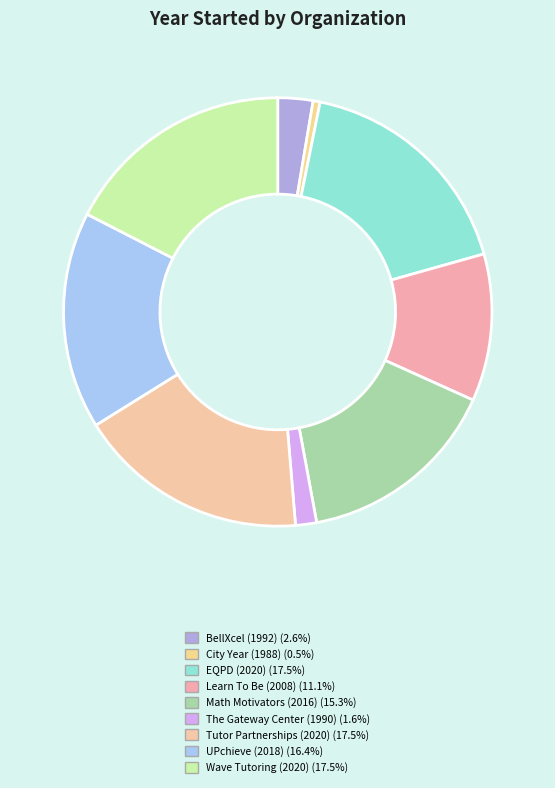

Count the number of slices in the pie.

9